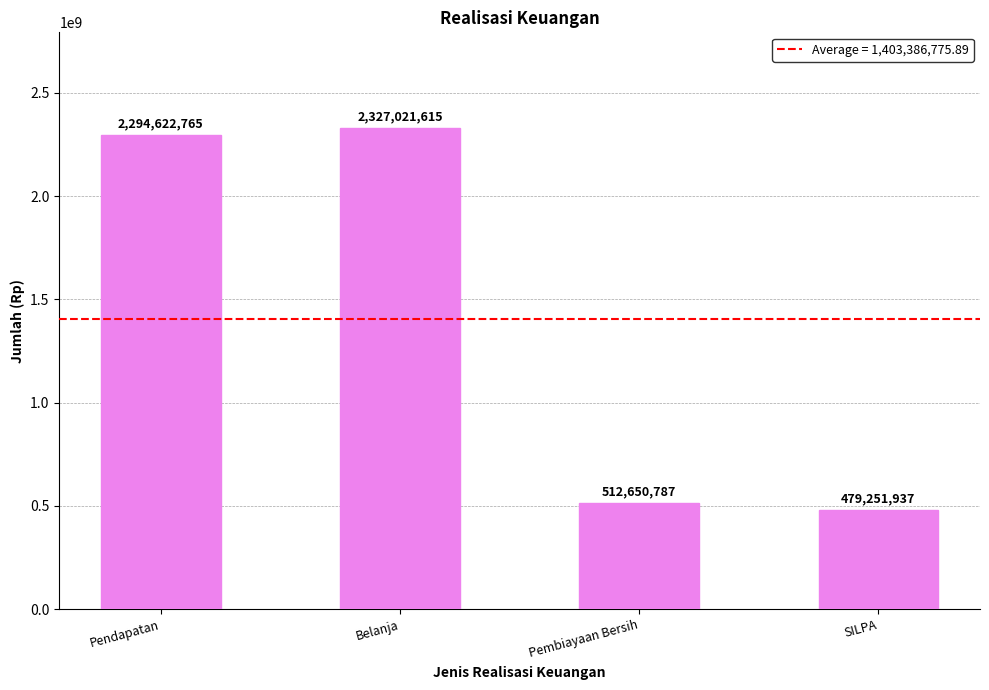

What is the average value?

1403386775.9